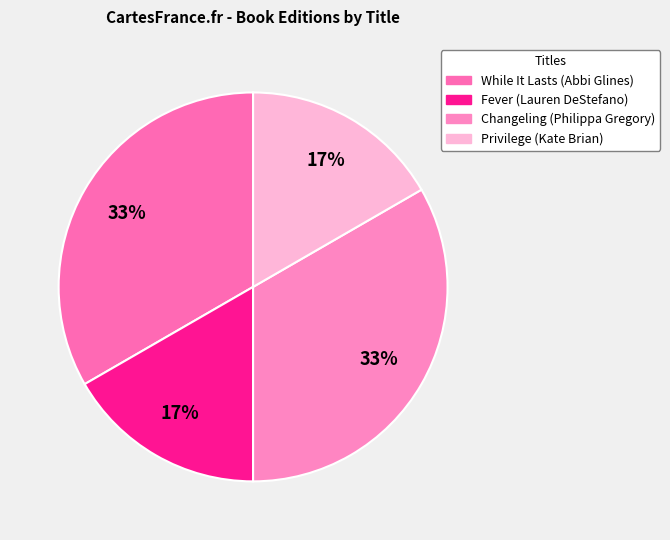

Which has a higher value, While It Lasts (Abbi Glines) or Fever (Lauren DeStefano)?

While It Lasts (Abbi Glines)